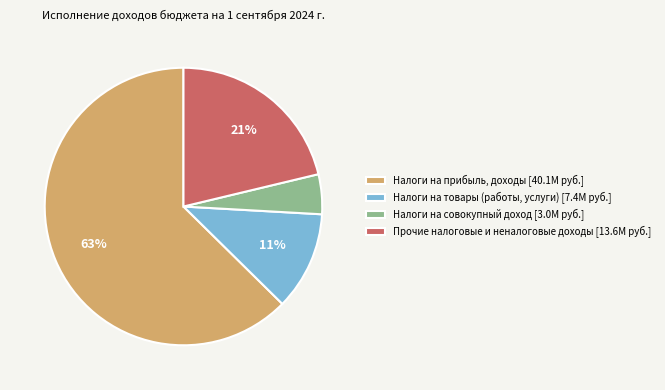

How many slices are in this pie chart?

4